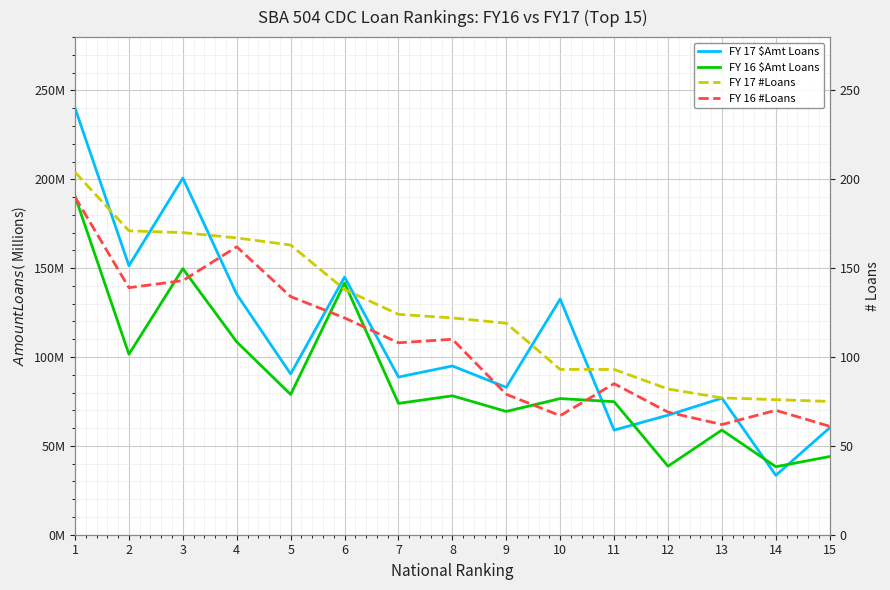

Which category has the highest value across all series?

1